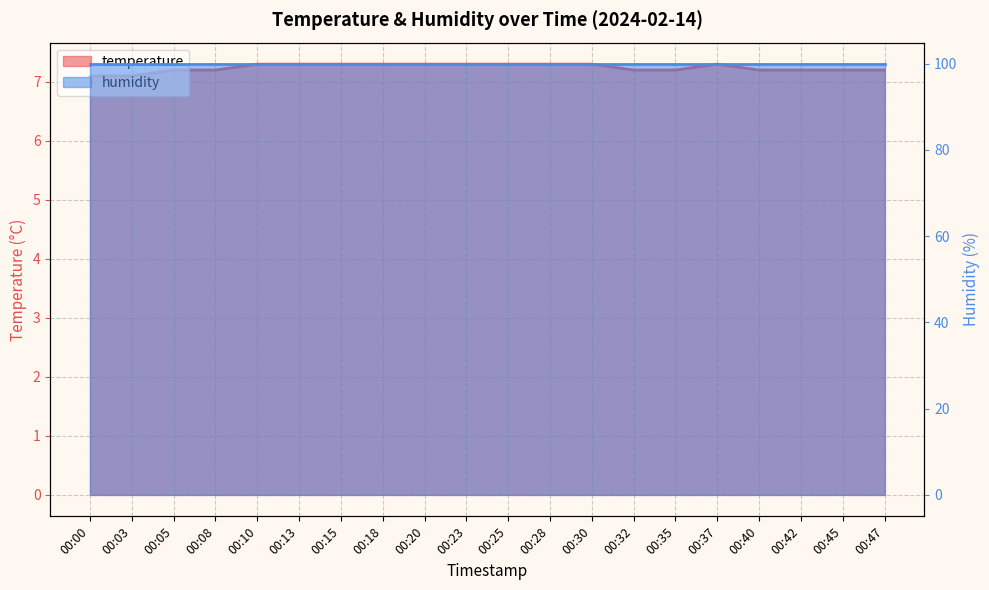

Between 00:15 and 00:25, which is larger?

00:15